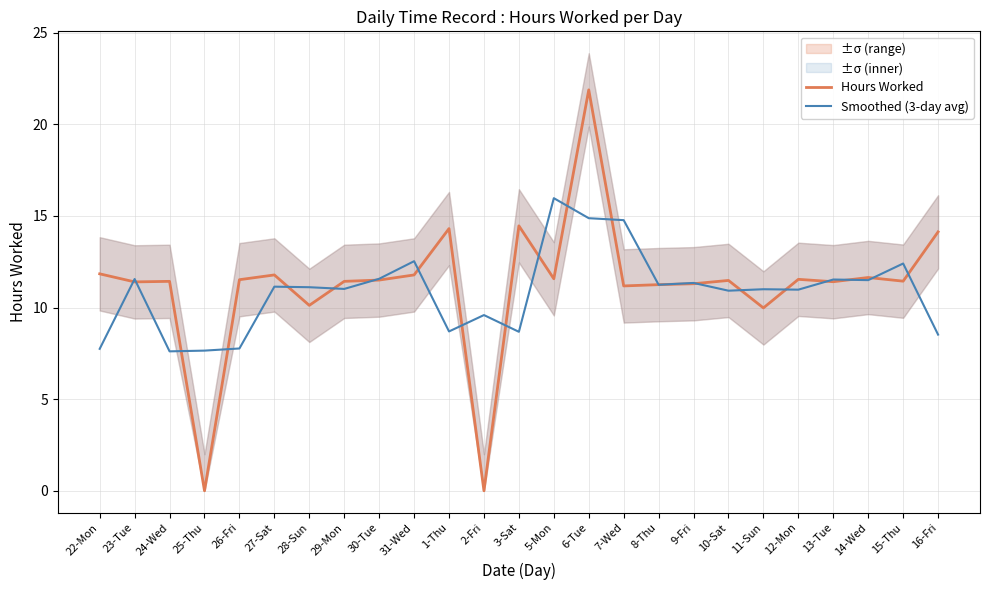

List the series in order of their peak value, lowest first.

Smoothed (3-day avg), Hours Worked